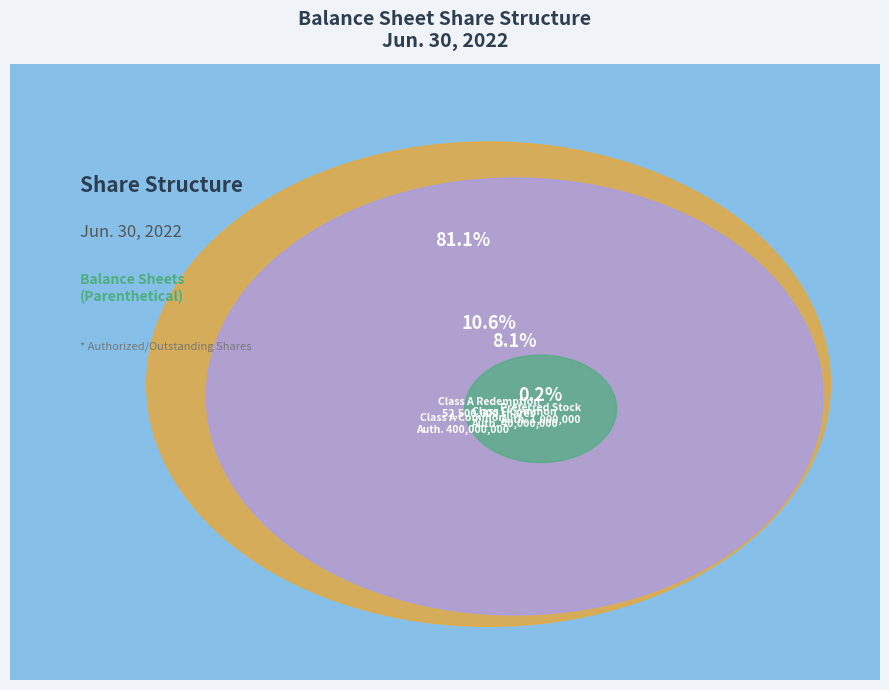

What is the ratio of the value at Class A subject to possible redemption (shares) to the value at Class F Common Stock, shares authorized?

1.3